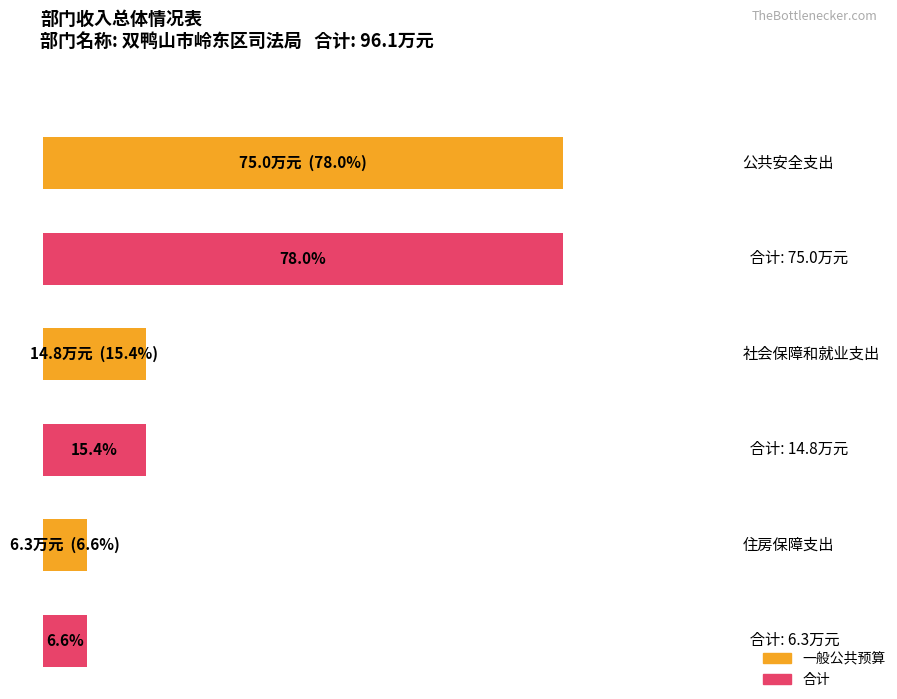

What is the value of the 合计 bar at the 3rd from the left?

6.3